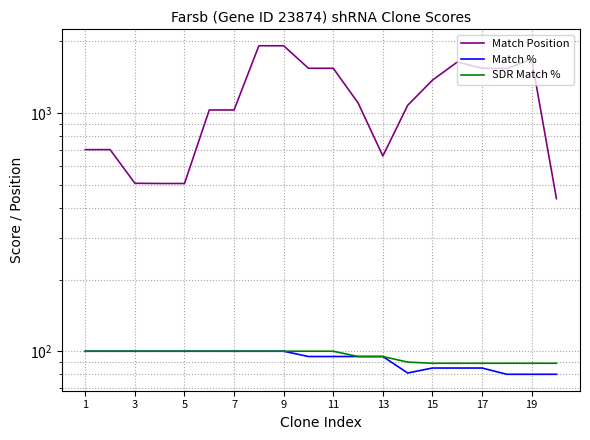

What is the value of the SDR Match % point at the 3rd from the left?

100